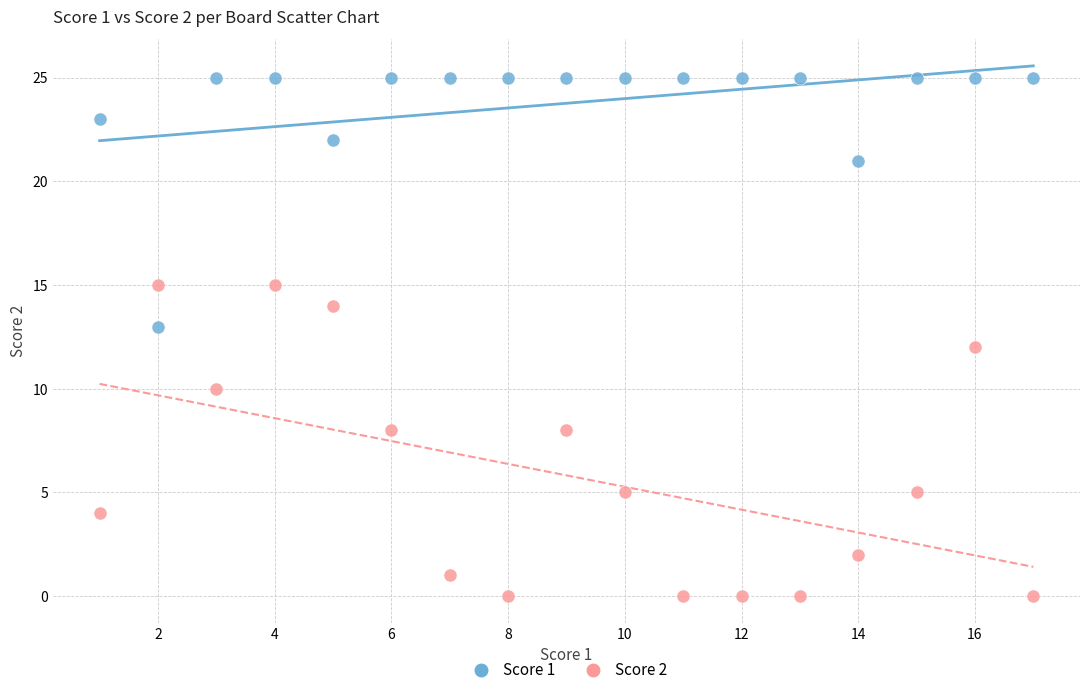

Across all data points, what is the range of Y values (max minus min)?

25